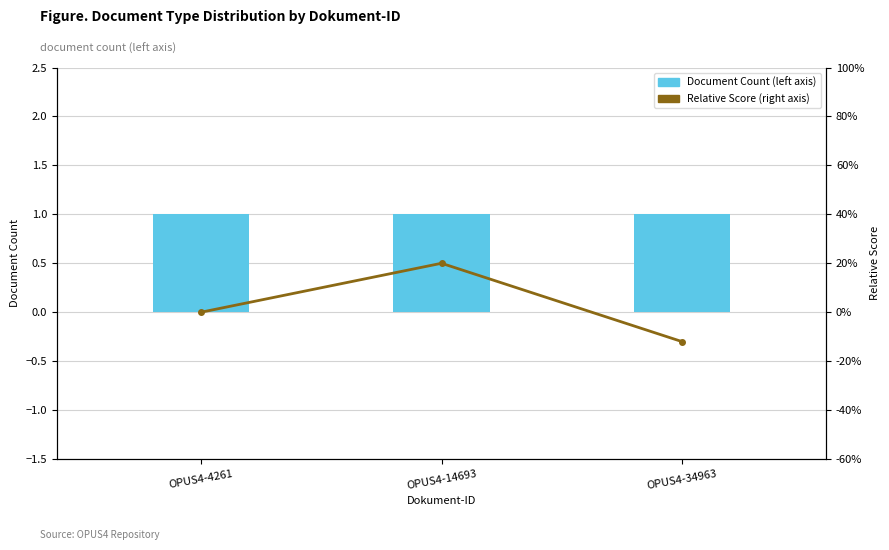

Is the value of Relative Score (right axis) at OPUS4-34963 greater than the value of Document Count (left axis) at OPUS4-4261?

No